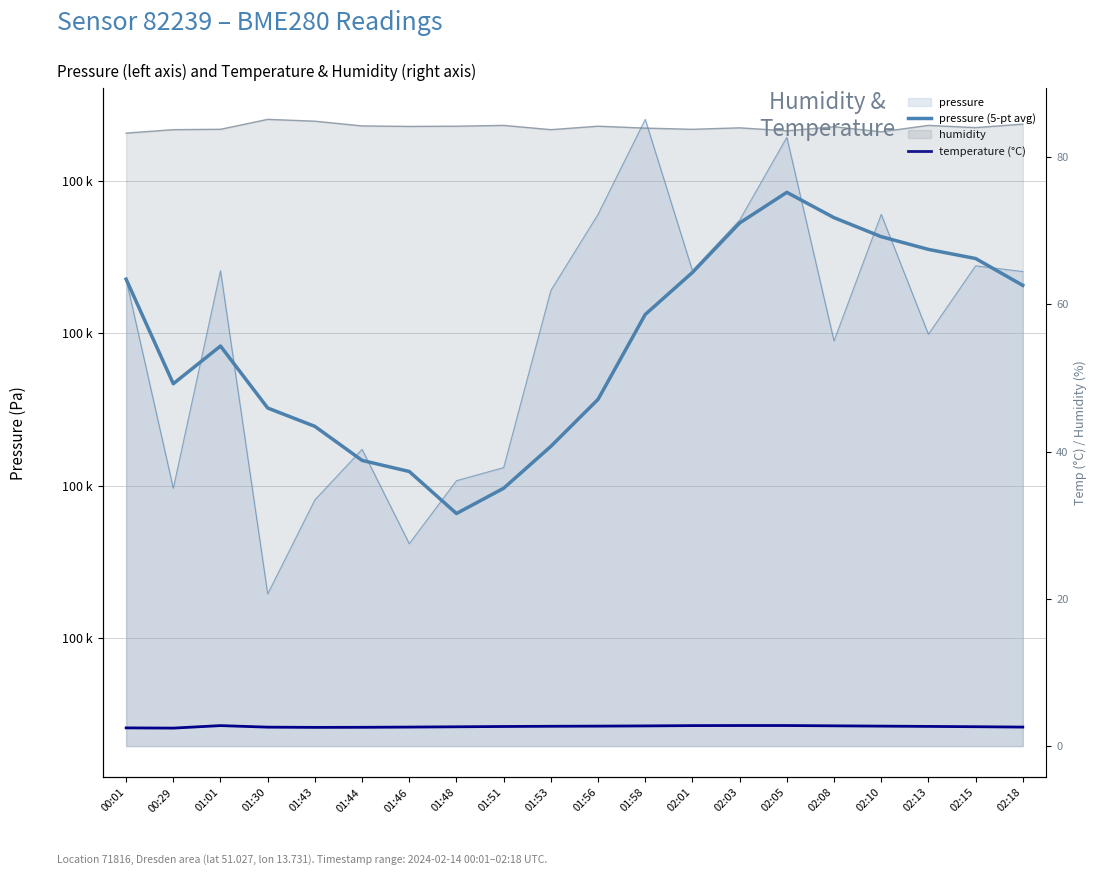

What is the average value of the pressure (5-pt avg) series?

100379.7